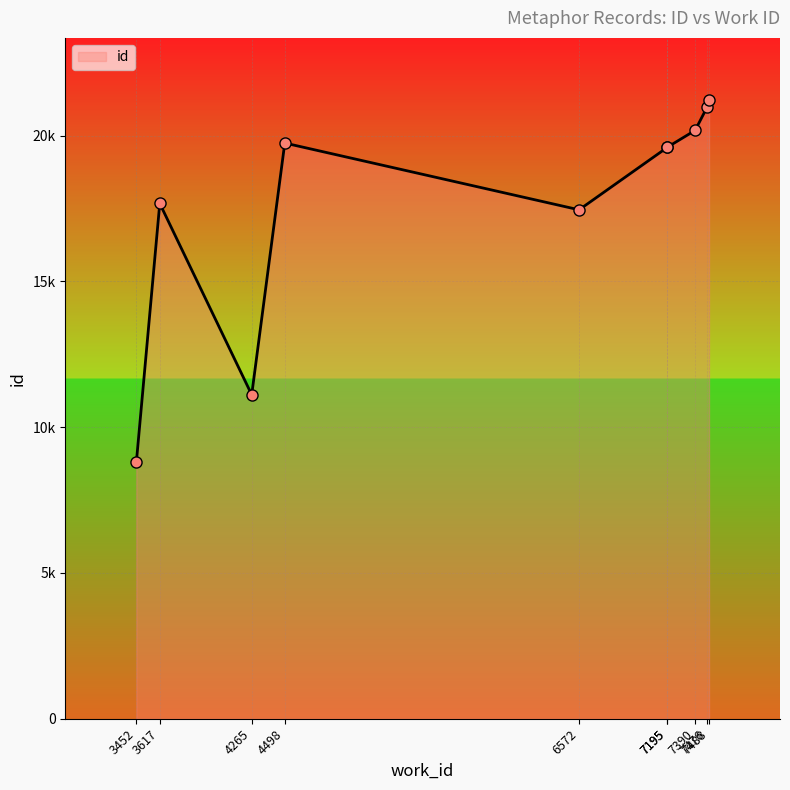

How many data points are less than 19606?

5